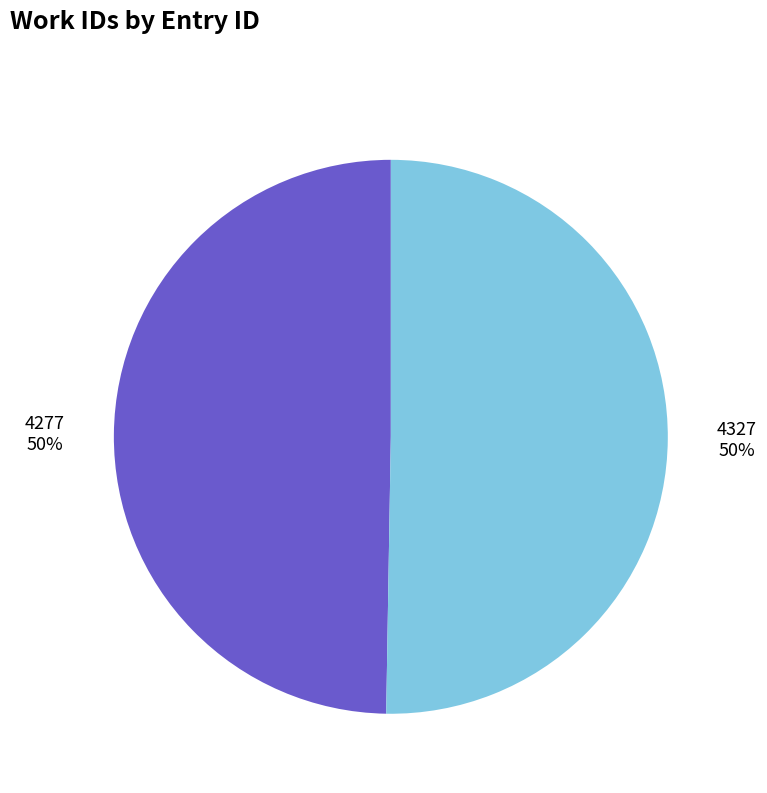

To the nearest percent, what is the average slice percentage?

50%